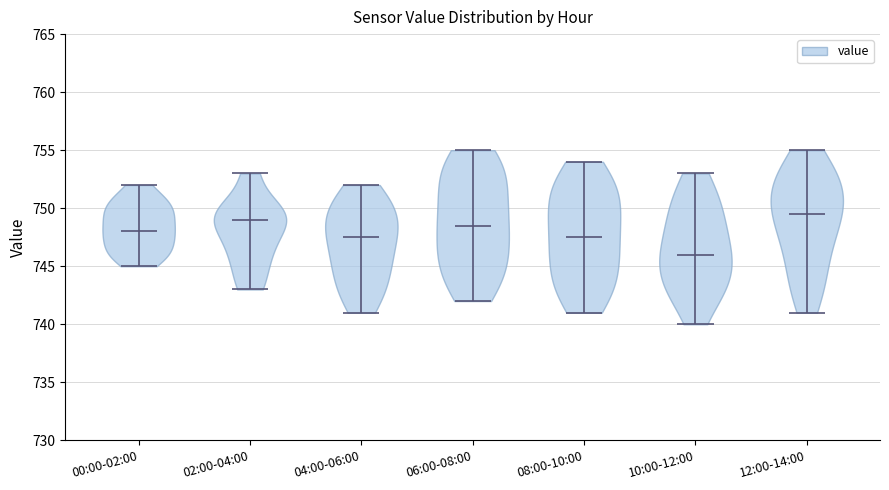

Which violin has the highest median line?

12:00-14:00